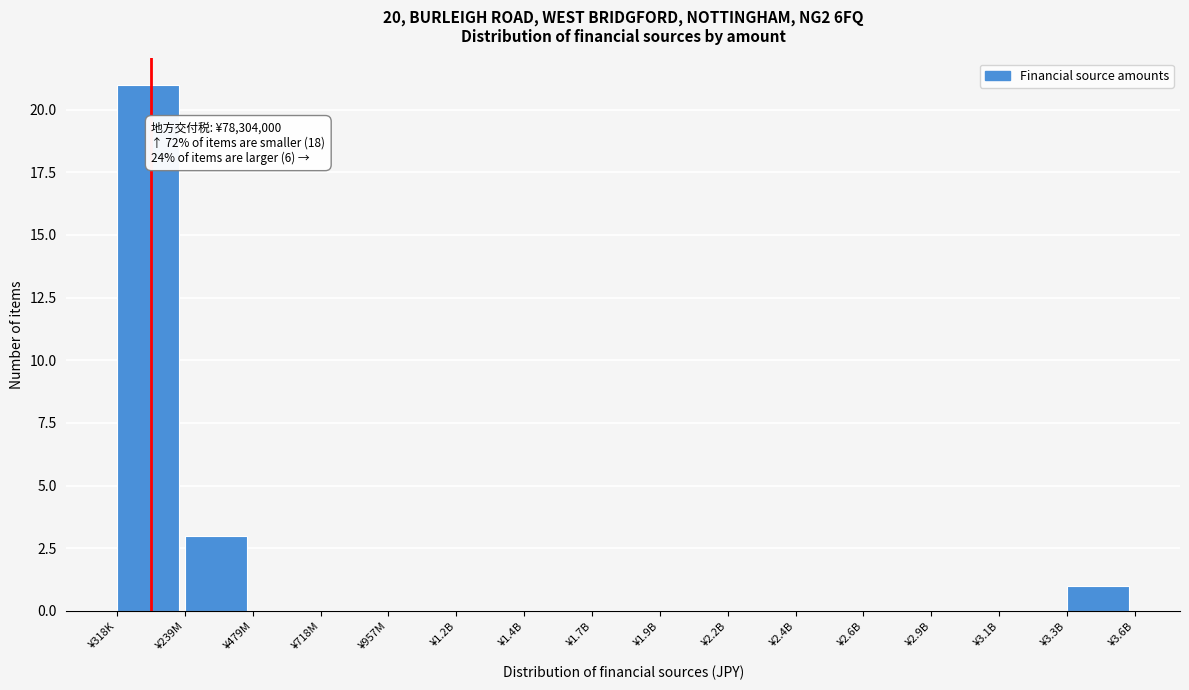

Reading left to right, what are all the values shown in this chart?

¥318K=21	¥239M=3	¥479M=0	¥718M=0	¥957M=0	¥1.2B=0	¥1.4B=0	¥1.7B=0	¥1.9B=0	¥2.2B=0	¥2.4B=0	¥2.6B=0	¥2.9B=0	¥3.1B=0	¥3.3B=1